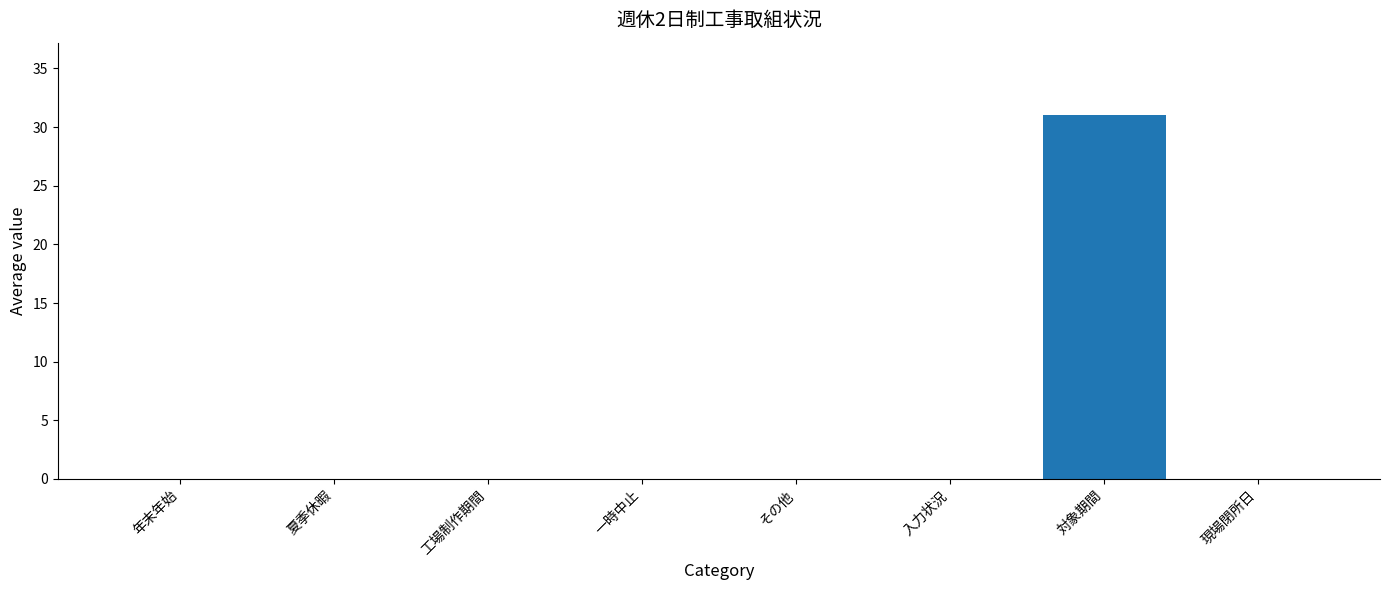

True or false: the data shows 21 at 入力状況.

False